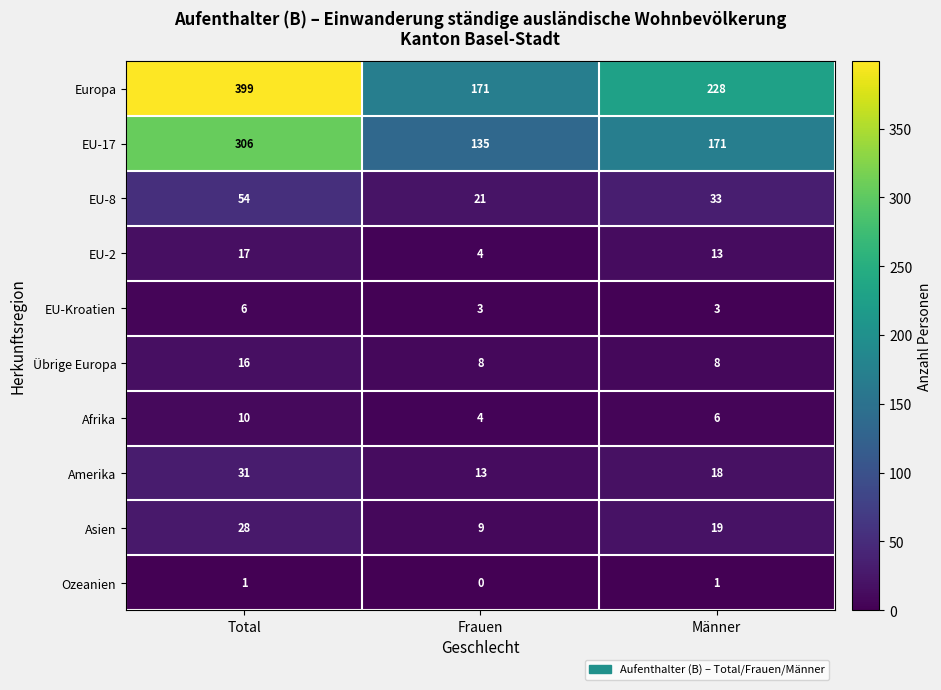

Which category has the highest value in the Afrika series?

Total